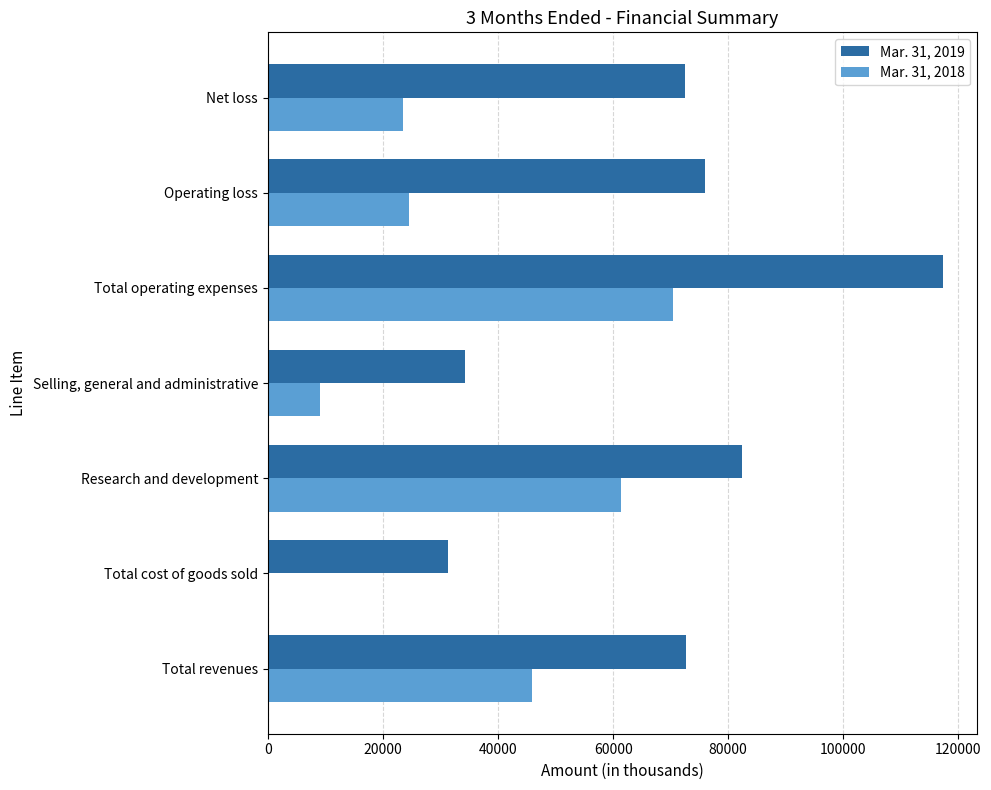

At which category is the sum across all series the highest?

Total operating expenses